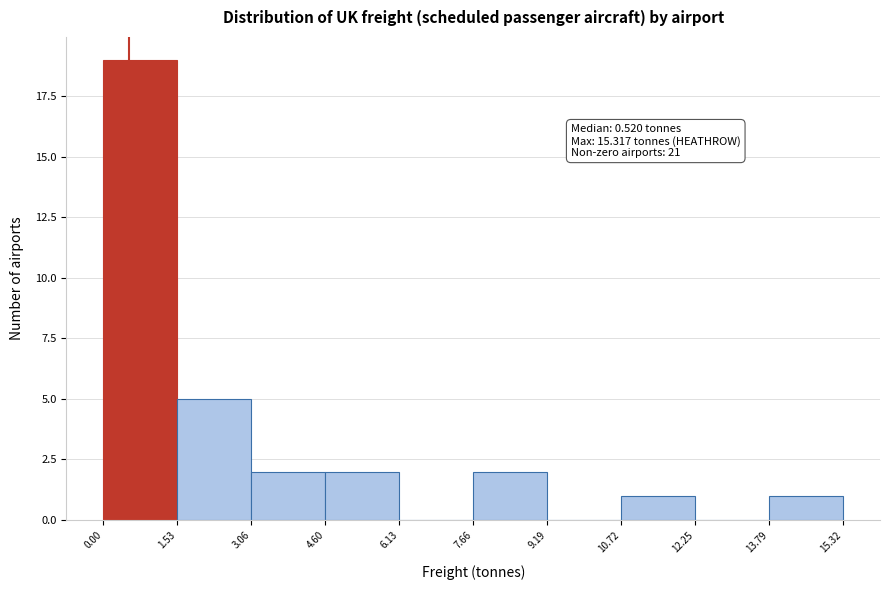

Which range on the x-axis has the tallest bar?

0.00 to 1.53